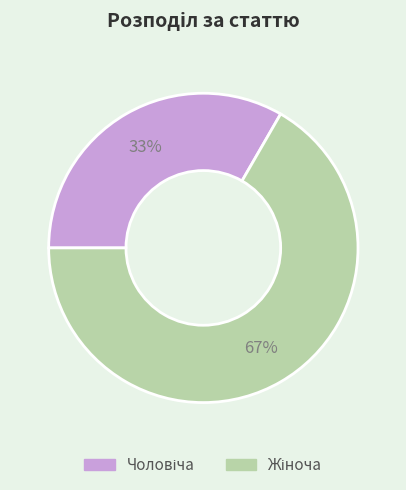

Is there a majority slice in this chart?

Yes